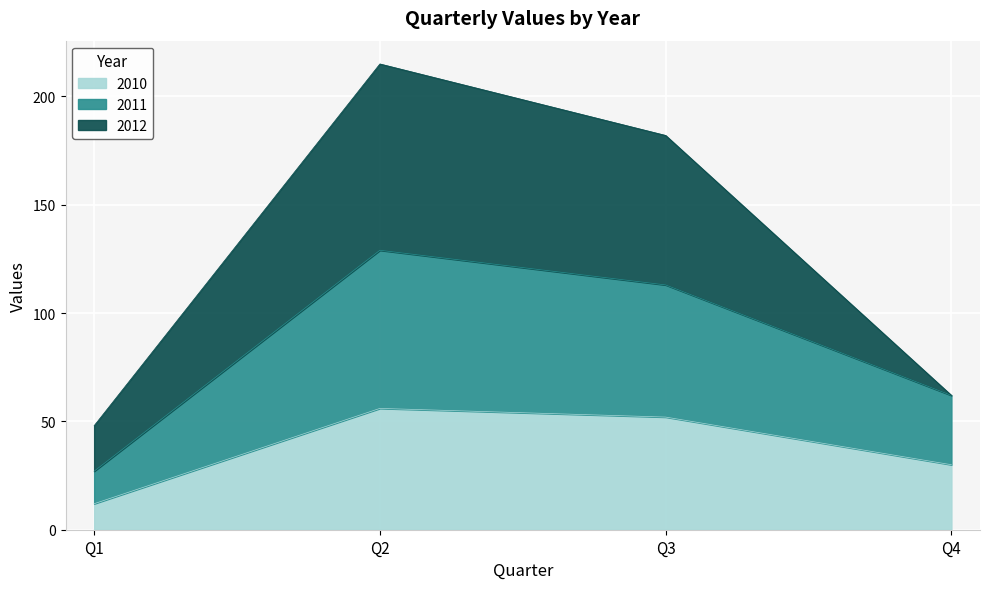

Reading left to right, what are the values for 2010?

12	56	52	30